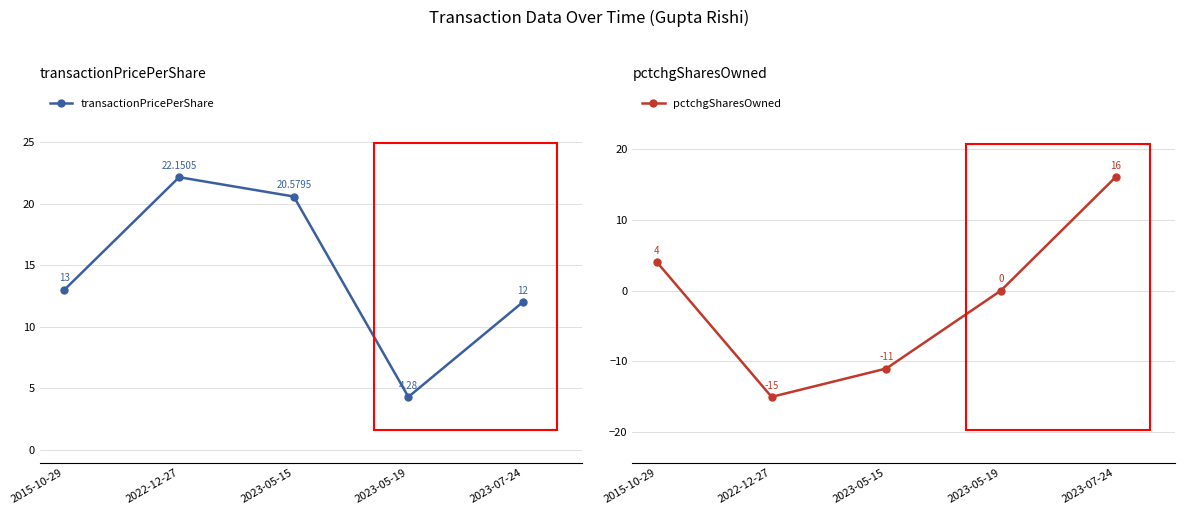

Is it true that transactionPricePerShare equals 19.2 at 2023-07-24?

False